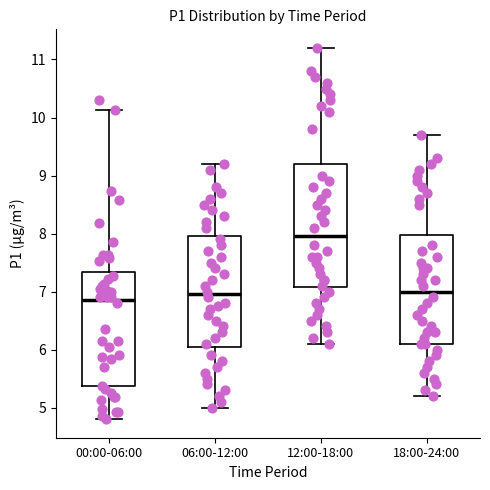

Which box's median line is the highest?

12:00-18:00